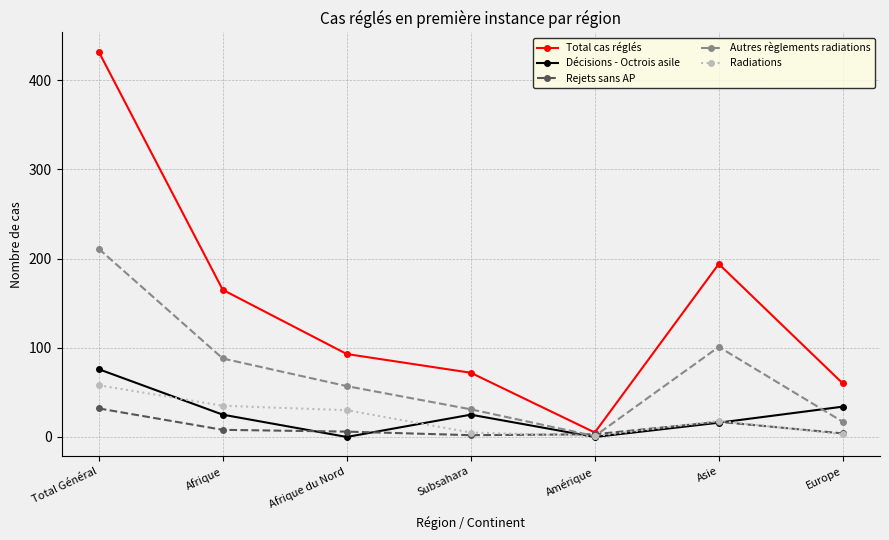

The Autres règlements radiations series shows 36 at Asie. True or false?

False